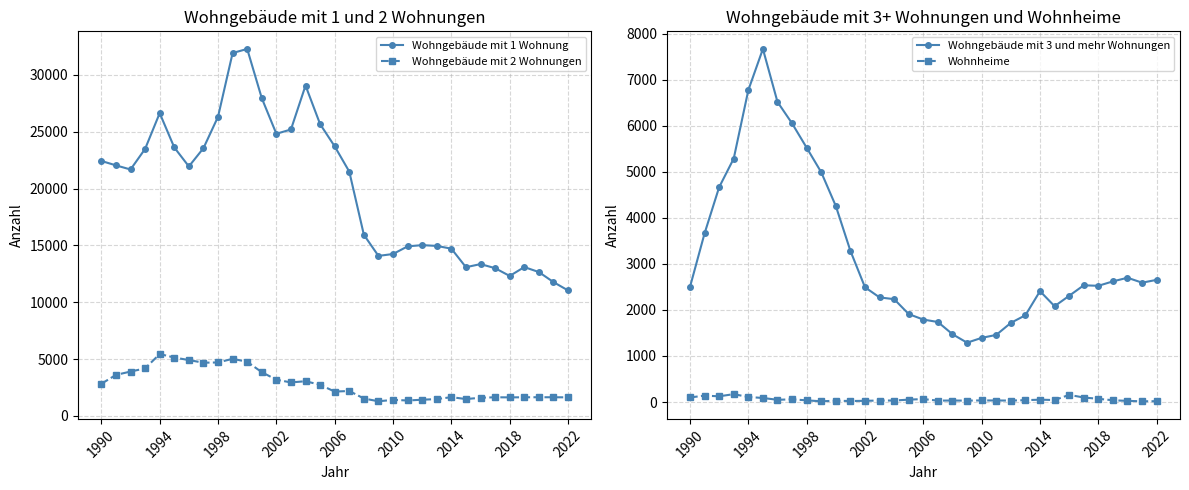

What is the difference between the maximum and second lowest values in the Wohngebäude mit 1 Wohnung series?

20502